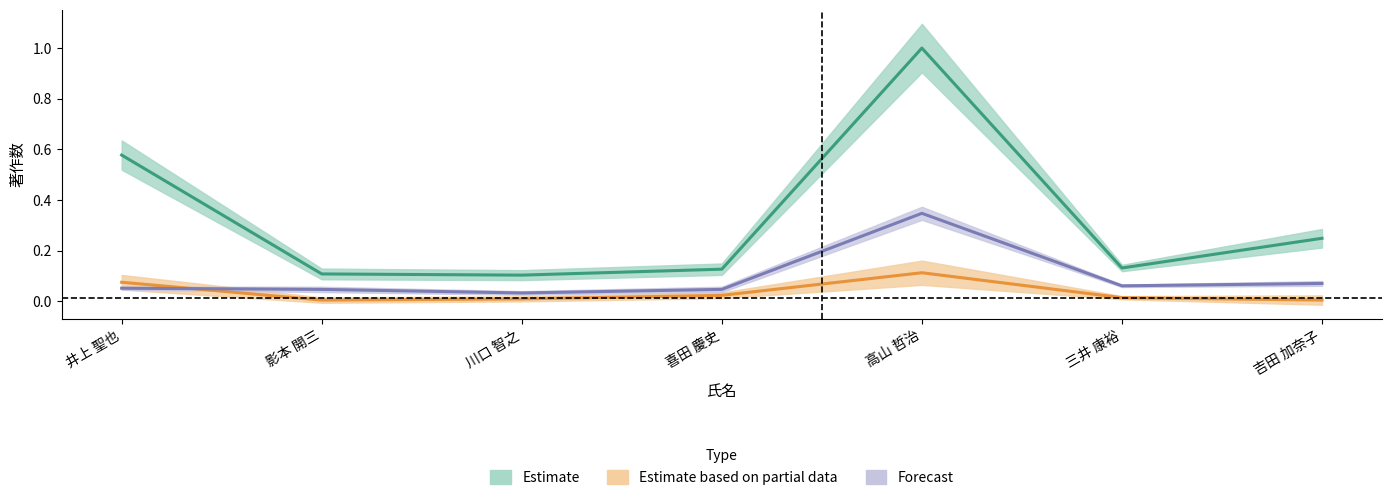

True or false: Estimate has more than 1 points higher than both neighbors.

False